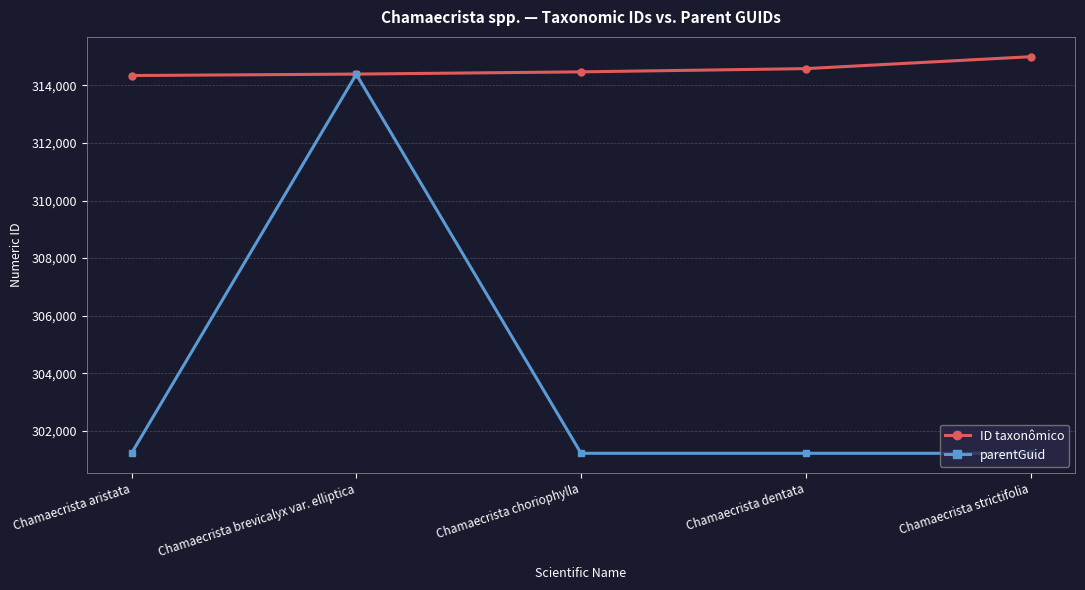

What is the value of the parentGuid point at the 2nd from the left?

314387